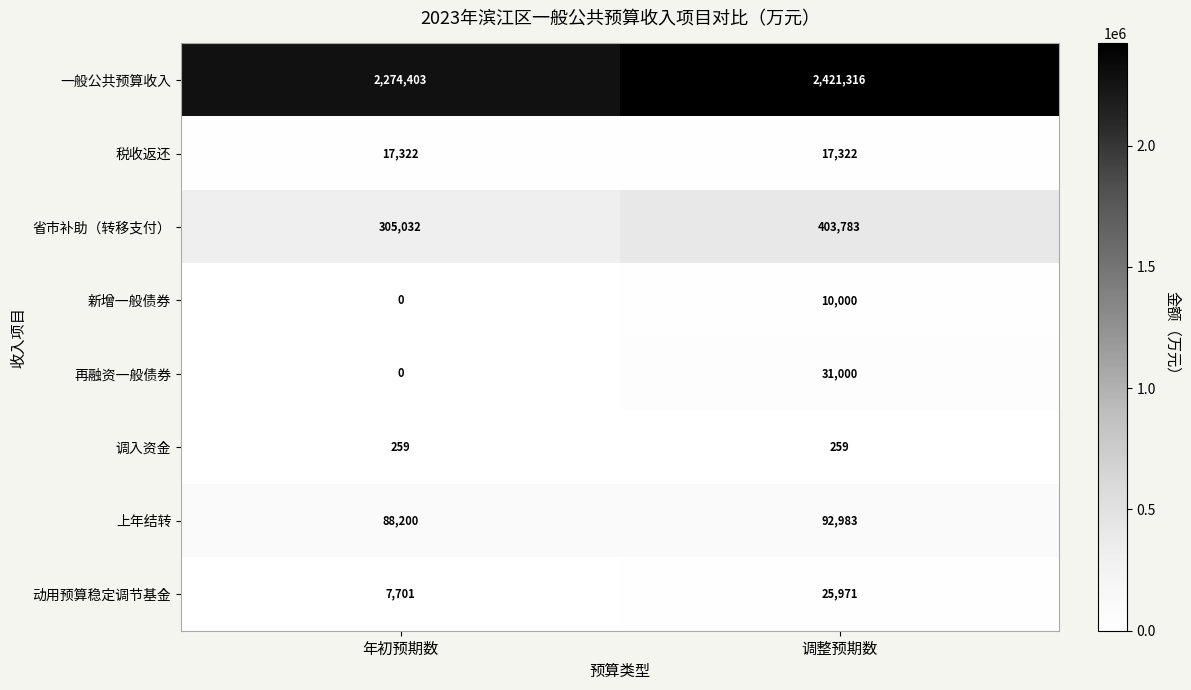

What is the sum of all 税收返还 values?

34644